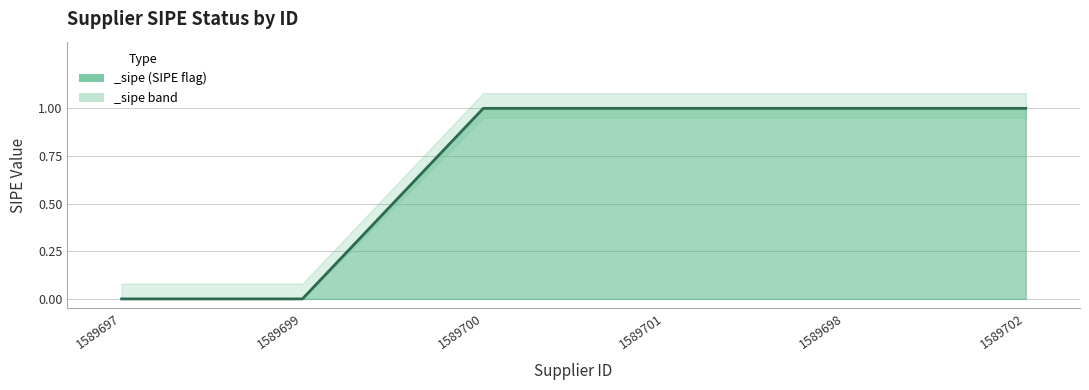

What is the label of the 3rd point from the left?

1589700